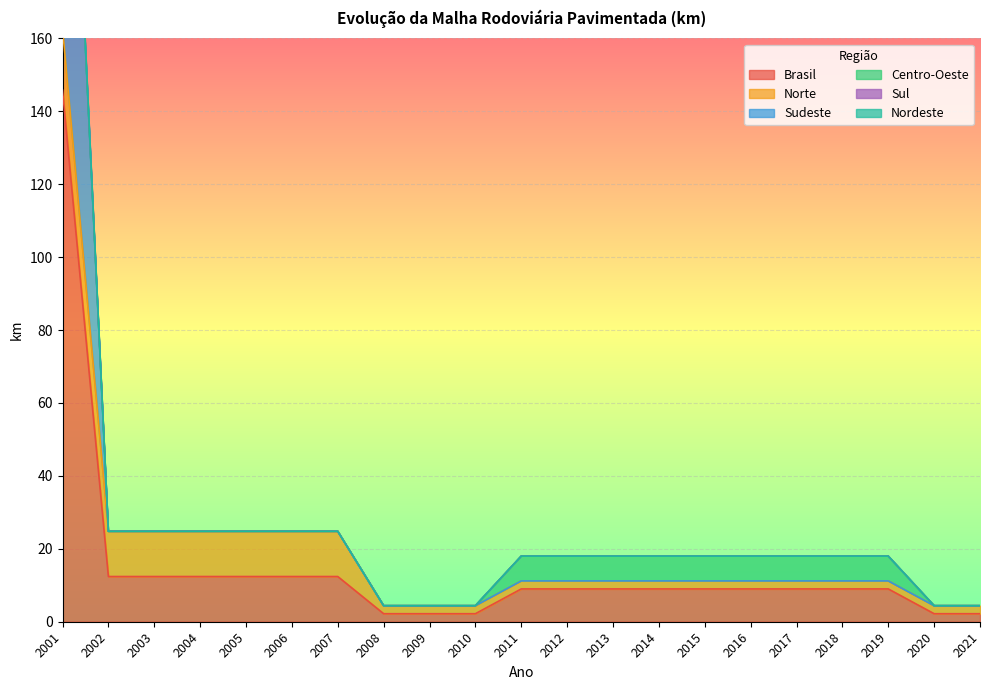

Is it true that Brasil equals 15.1 at 2016?

False